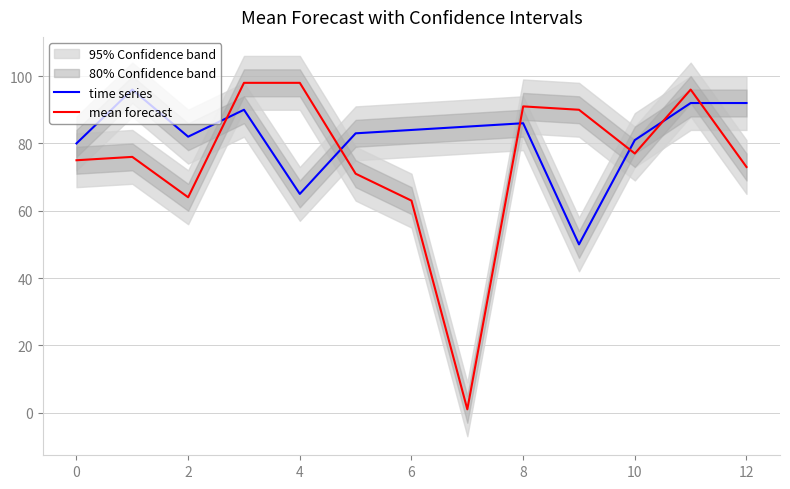

At 0, list the series in order from smallest to largest.

mean forecast, time series